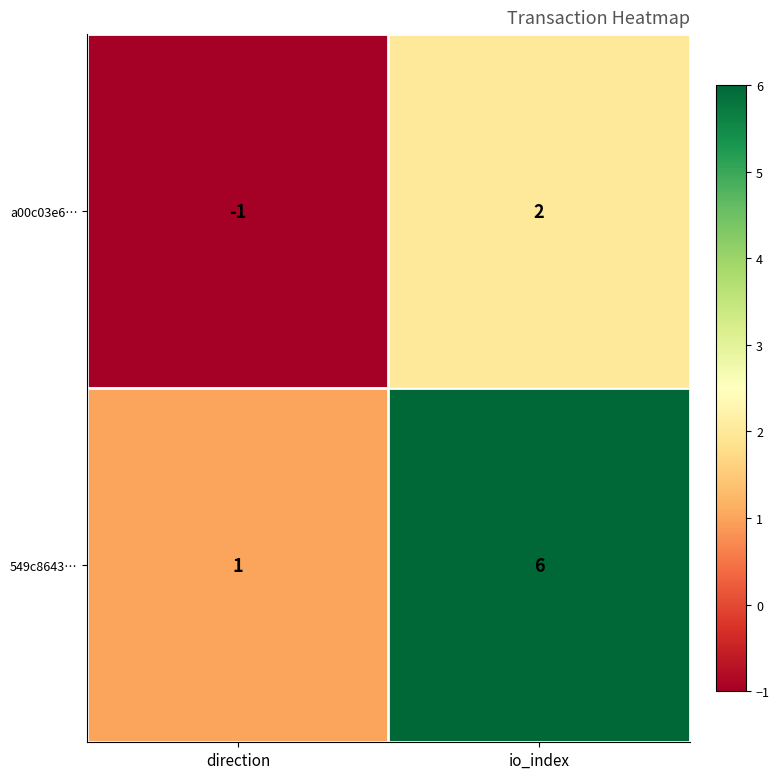

What is the sum of all 549c8643… values?

7